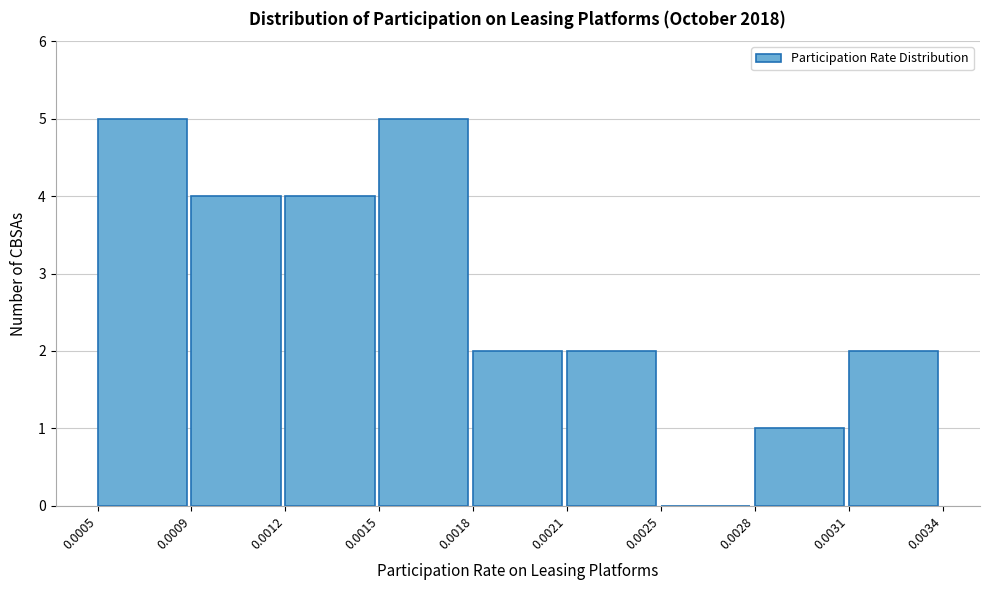

Reading left to right, extract all data points from this chart.

0.0005=5	0.0009=4	0.0012=4	0.0015=5	0.0018=2	0.0021=2	0.0025=0	0.0028=1	0.0031=2